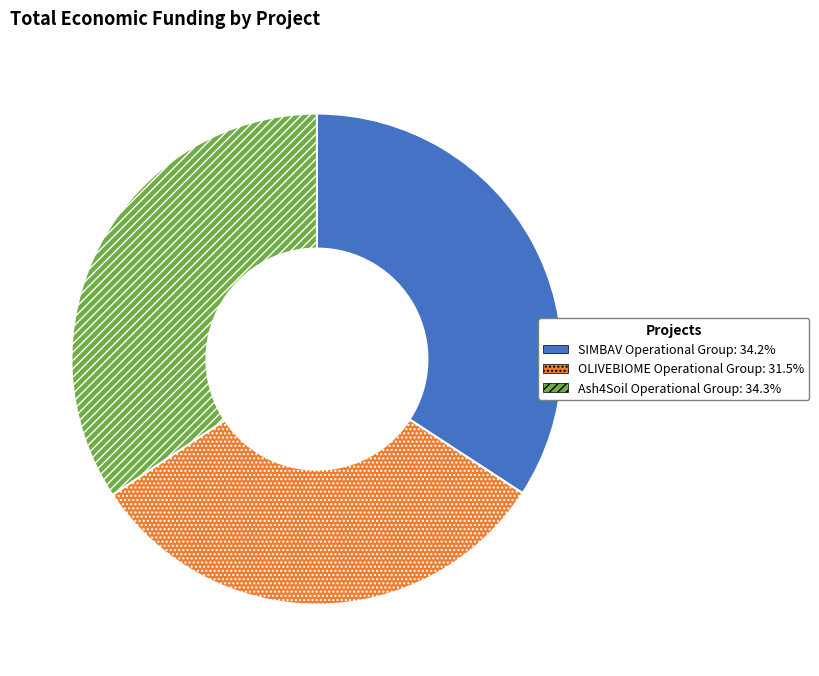

Count the number of slices in the pie.

3